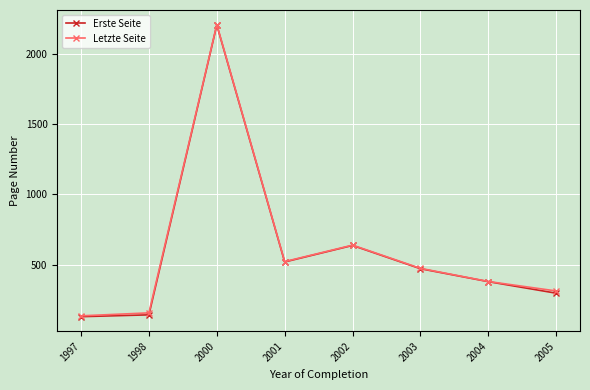

True or false: Letzte Seite and Erste Seite intersect in this chart.

False